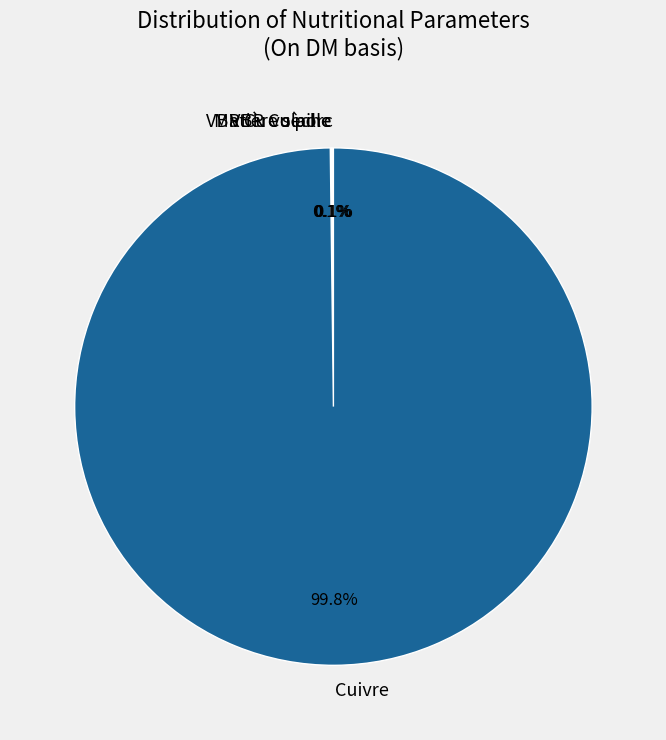

Which category accounts for the majority?

Cuivre